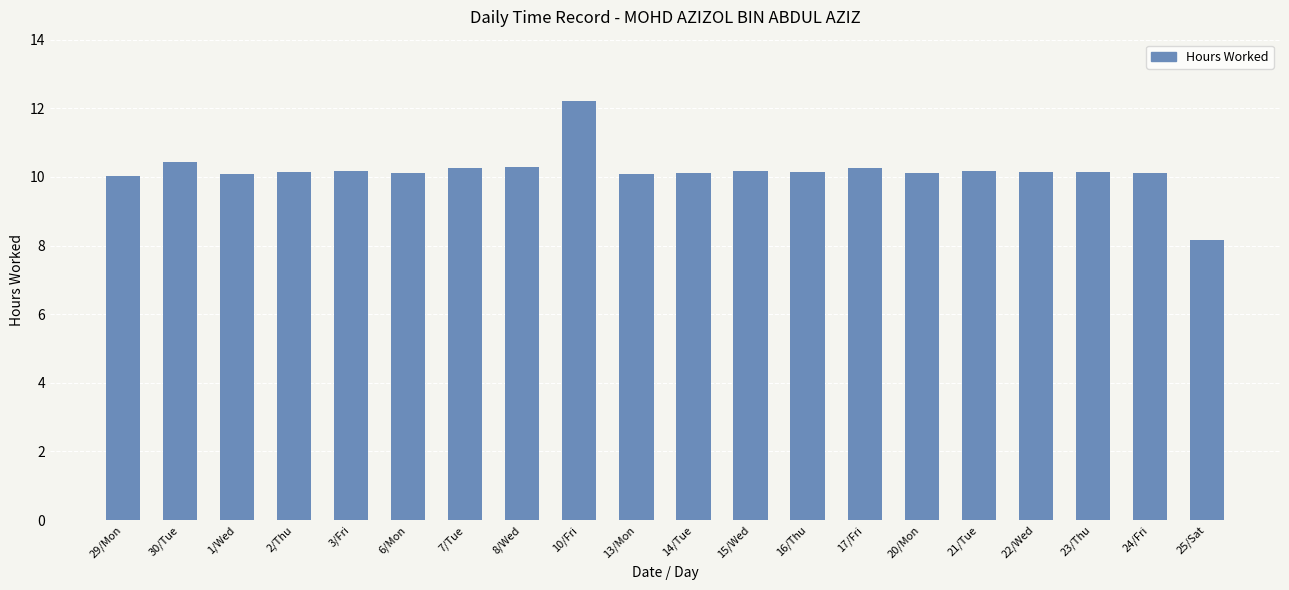

Are the bars horizontal?

No